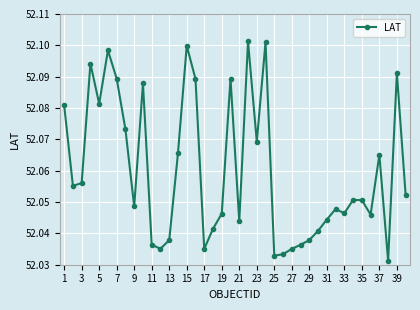

Count the values in the range 52 to 53.

40